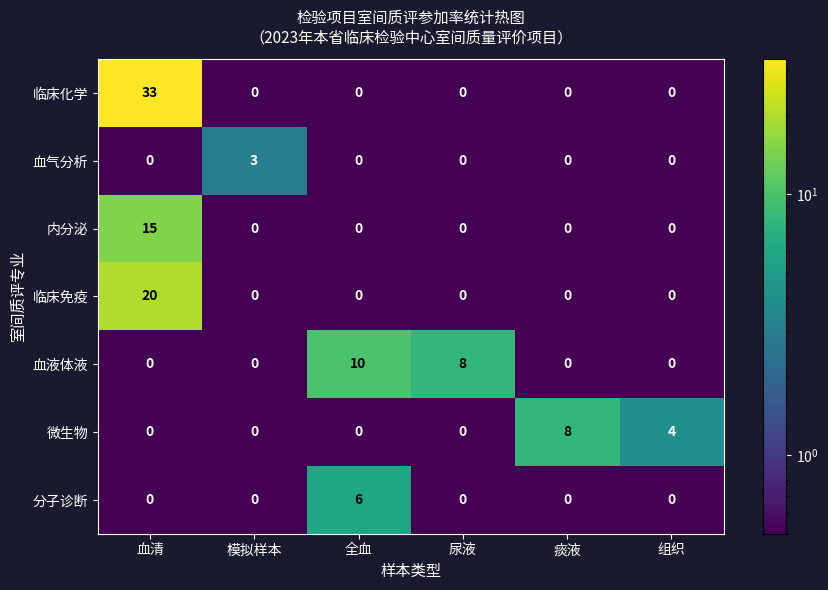

Rank the series by their maximum value, from lowest to highest.

血气分析, 分子诊断, 微生物, 血液体液, 内分泌, 临床免疫, 临床化学